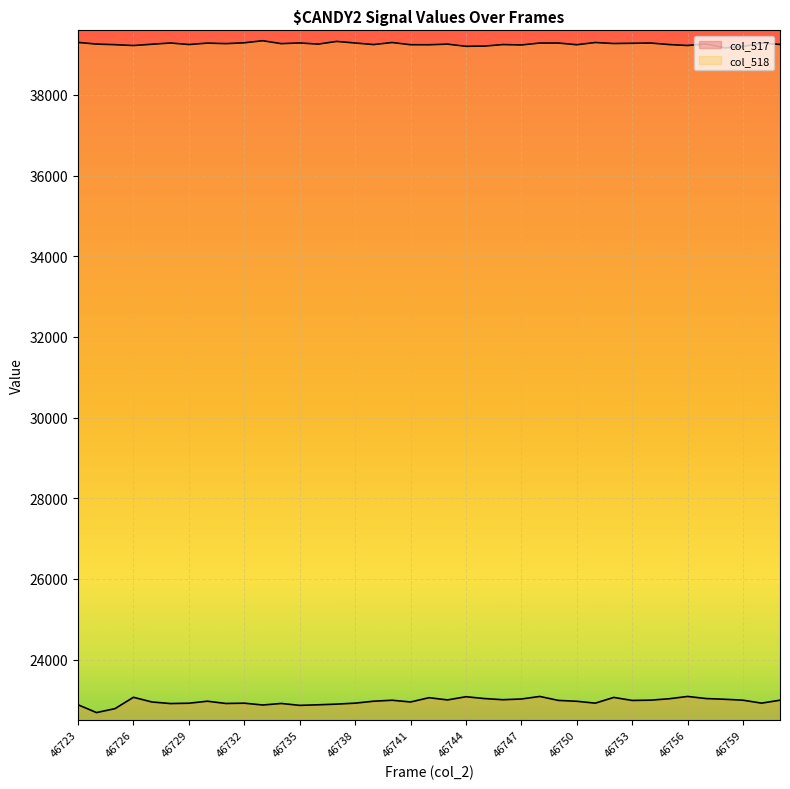

The col_517 series shows 32563 at 46740. True or false?

False